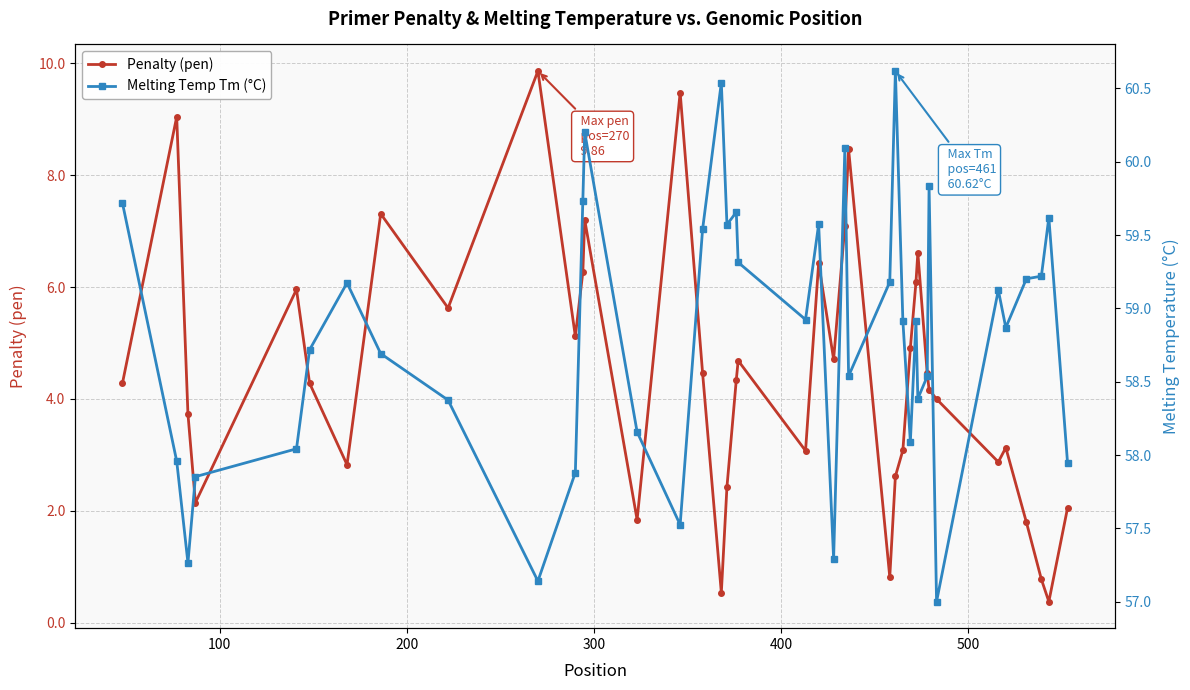

True or false: Penalty (pen) has a value of 2.2 at 500.

False